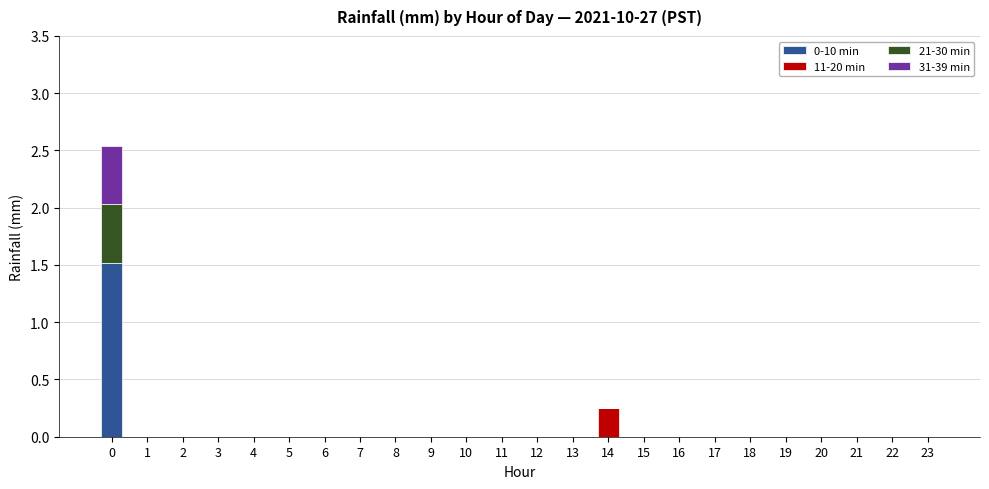

The value of 0-10 min at 9 is -1.0. True or false?

False